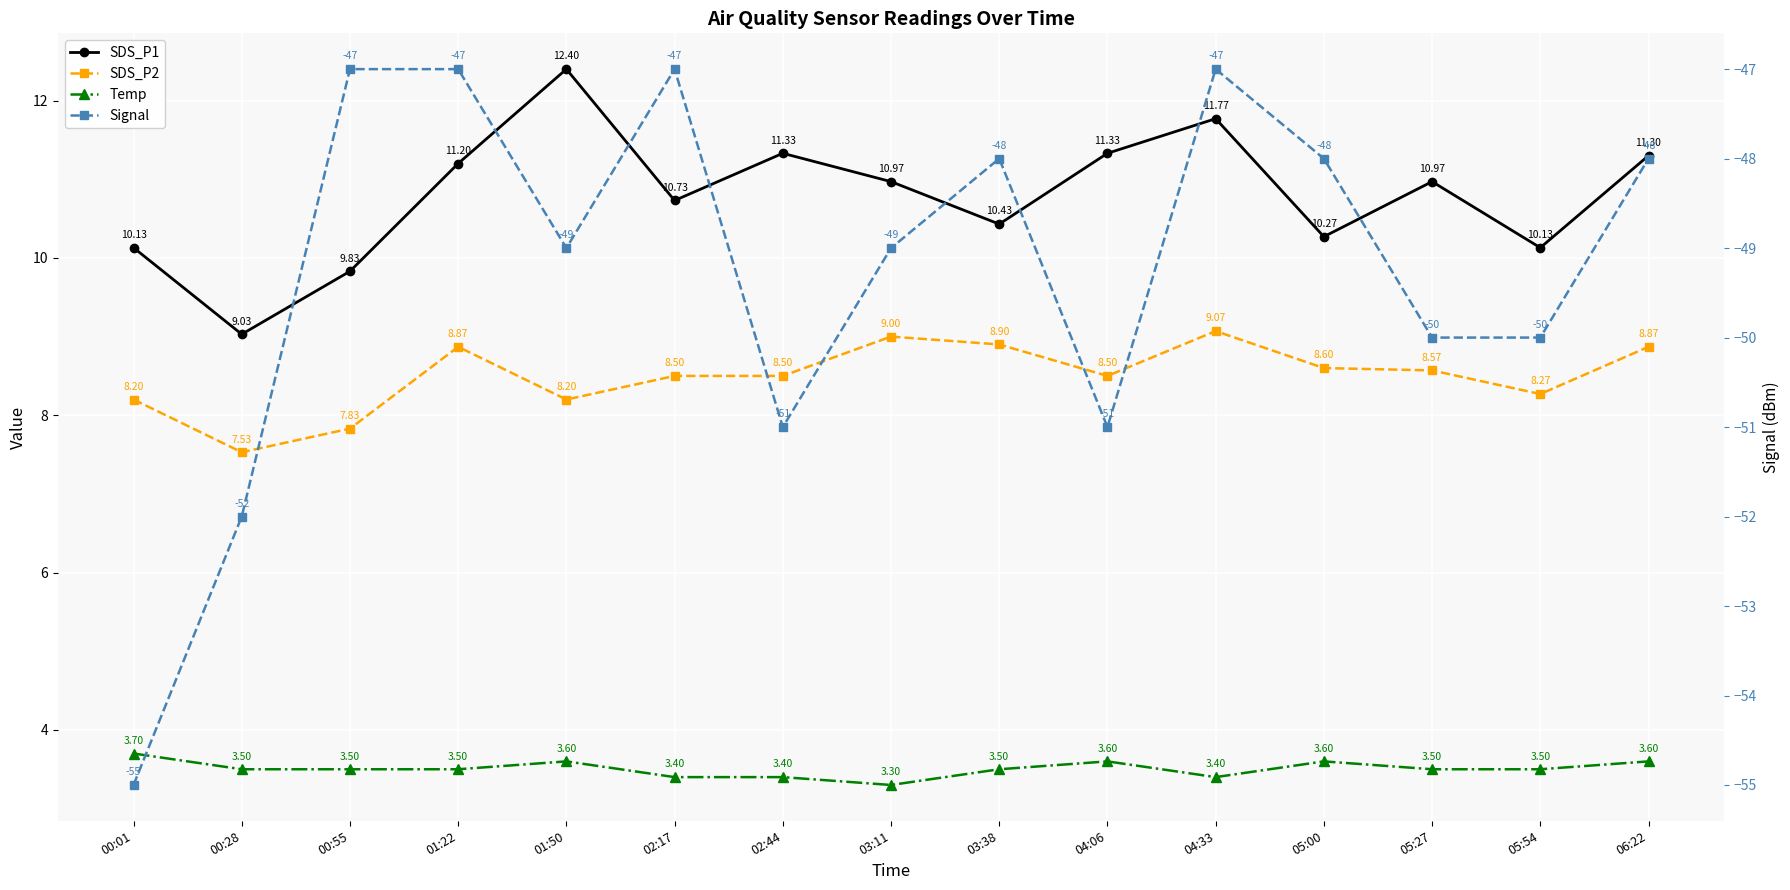

At 05:27, list the series in order from largest to smallest.

SDS_P1, SDS_P2, Temp, Signal